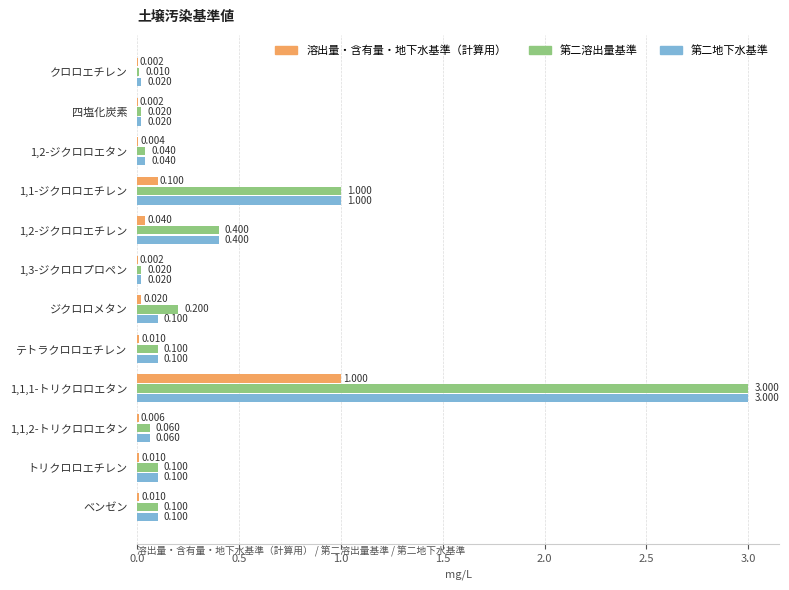

Between クロロエチレン and 1,2-ジクロロエチレン, which series saw the biggest shift?

第二溶出量基準